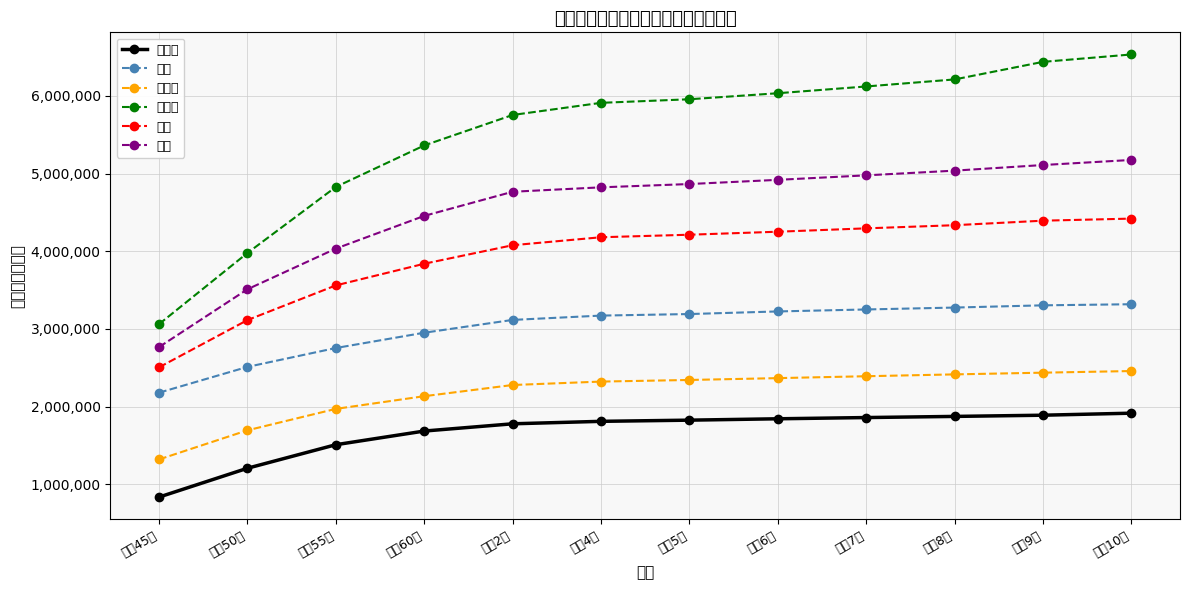

Is it true that 北海道 equals 1826094 at 平成5年?

True